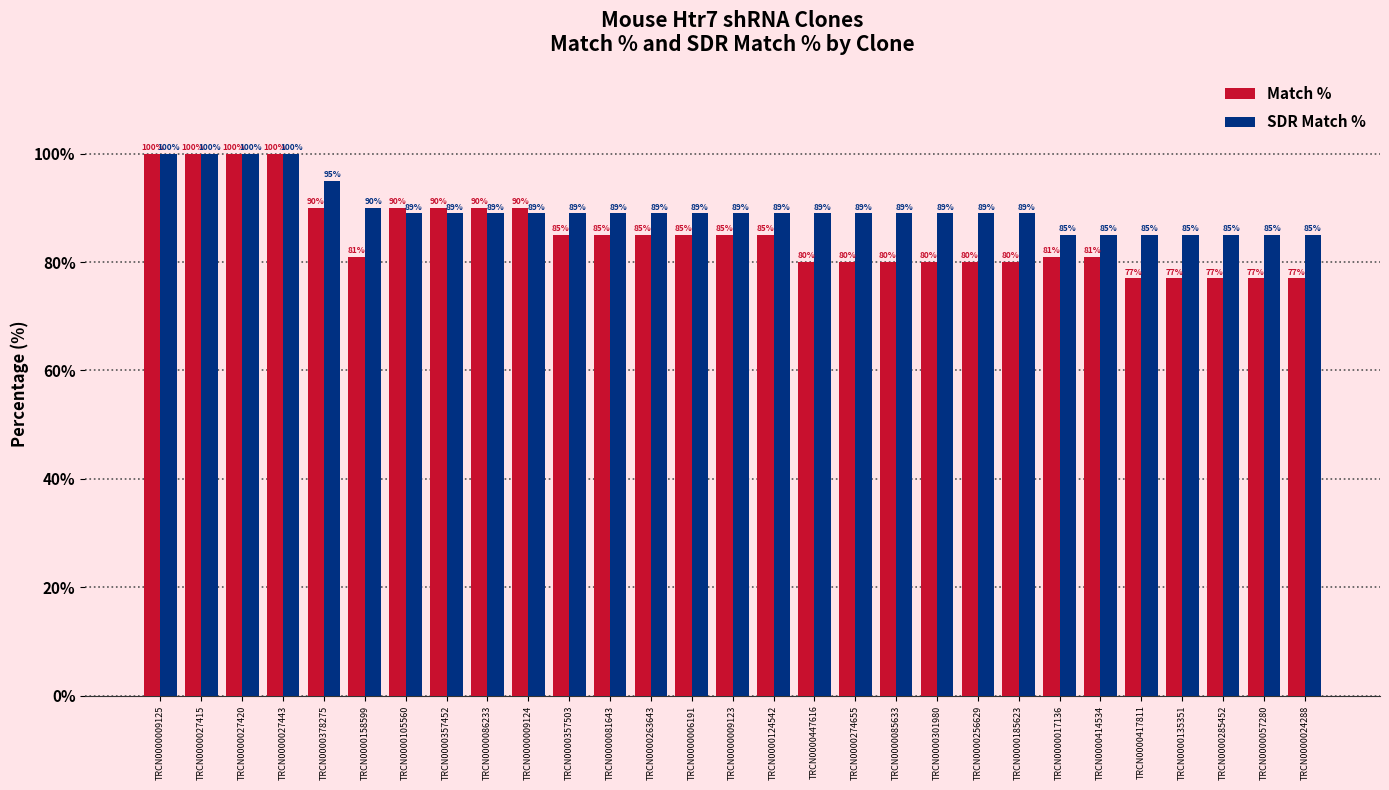

What is the total value across all series at TRCN0000024288?

162